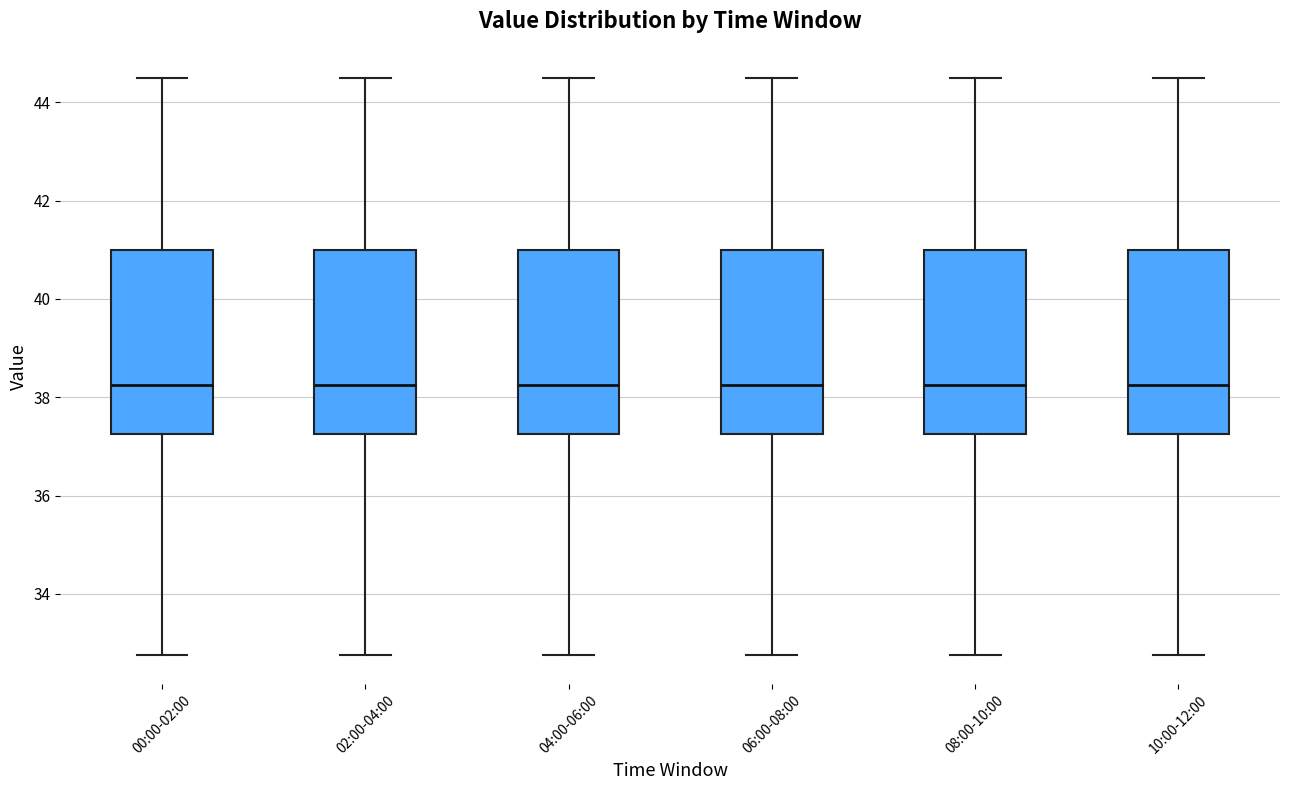

Reading left to right, read every box against the y-axis: the position of its median line, the range the box covers, and the ends of its whiskers. The values are not printed on the chart, so give them approximately, as read against the axis.

00:00-02:00: median 38.2, box 37.2 to 41.0, whiskers 32.8 to 44.6
02:00-04:00: median 38.2, box 37.2 to 41.0, whiskers 32.8 to 44.6
04:00-06:00: median 38.2, box 37.2 to 41.0, whiskers 32.8 to 44.6
06:00-08:00: median 38.2, box 37.2 to 41.0, whiskers 32.8 to 44.6
08:00-10:00: median 38.2, box 37.2 to 41.0, whiskers 32.8 to 44.6
10:00-12:00: median 38.2, box 37.2 to 41.0, whiskers 32.8 to 44.6